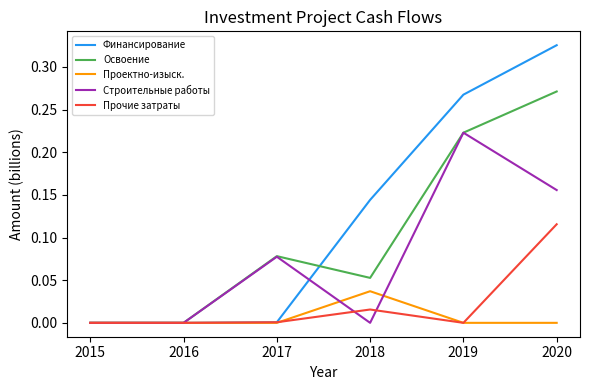

Which series changed the most between 2016 and 2020?

Финансирование